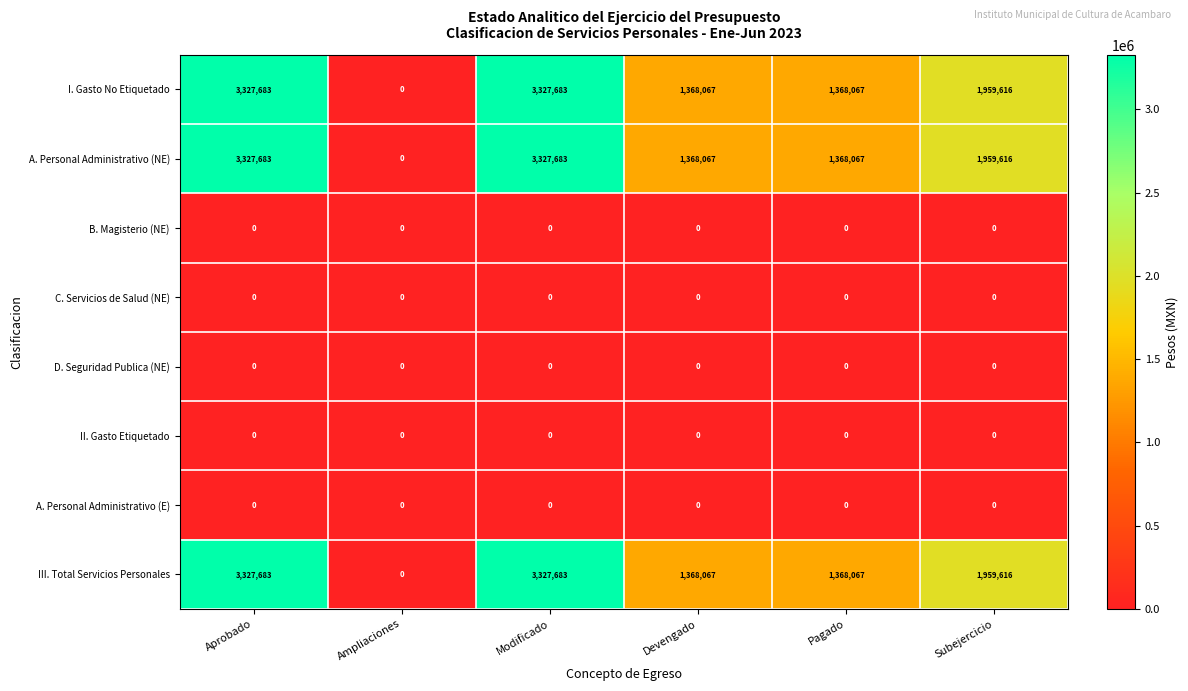

Count the A. Personal Administrativo (NE) values in the range 1368067 to 3327683.

5